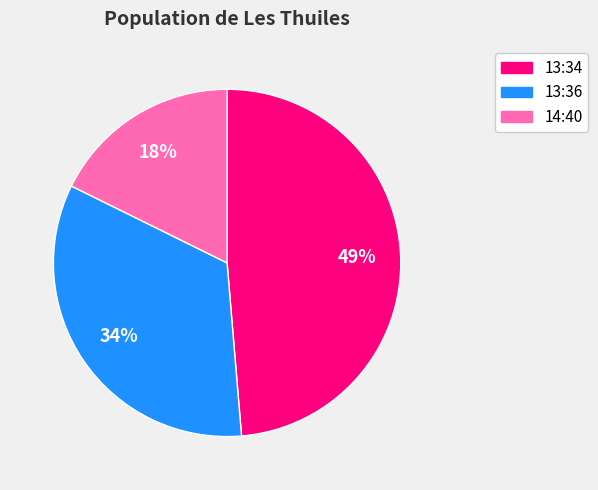

Is there a majority slice in this chart?

No